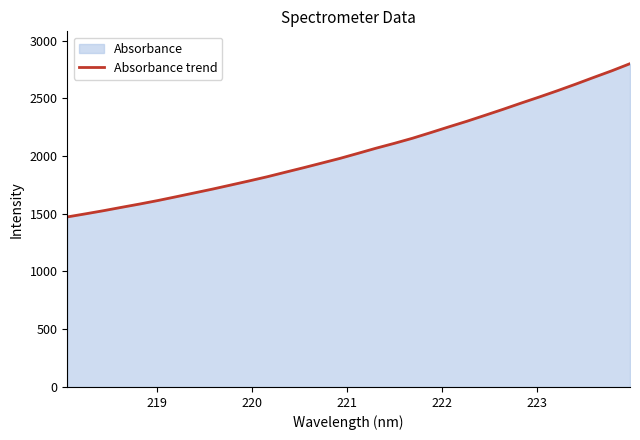

How many data points are less than 2022?

16